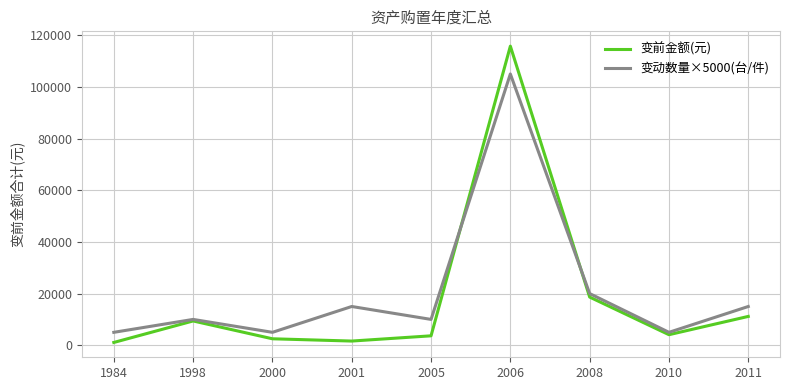

At how many categories does at least one series exceed 91524?

1